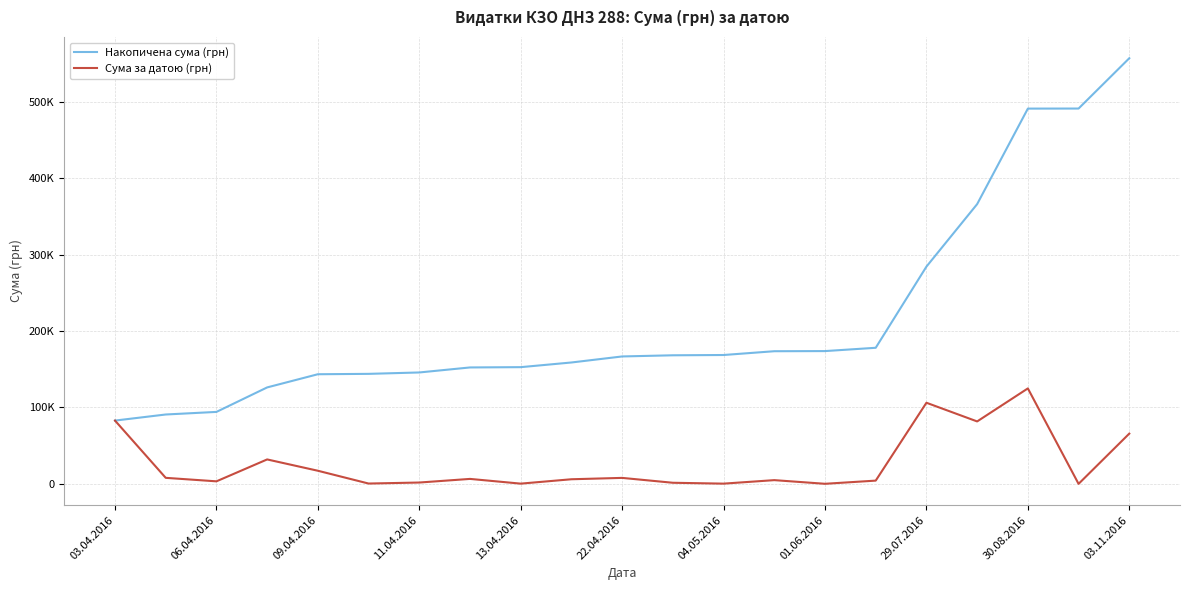

What is the average value of the Сума за датою (грн) series?

26509.2